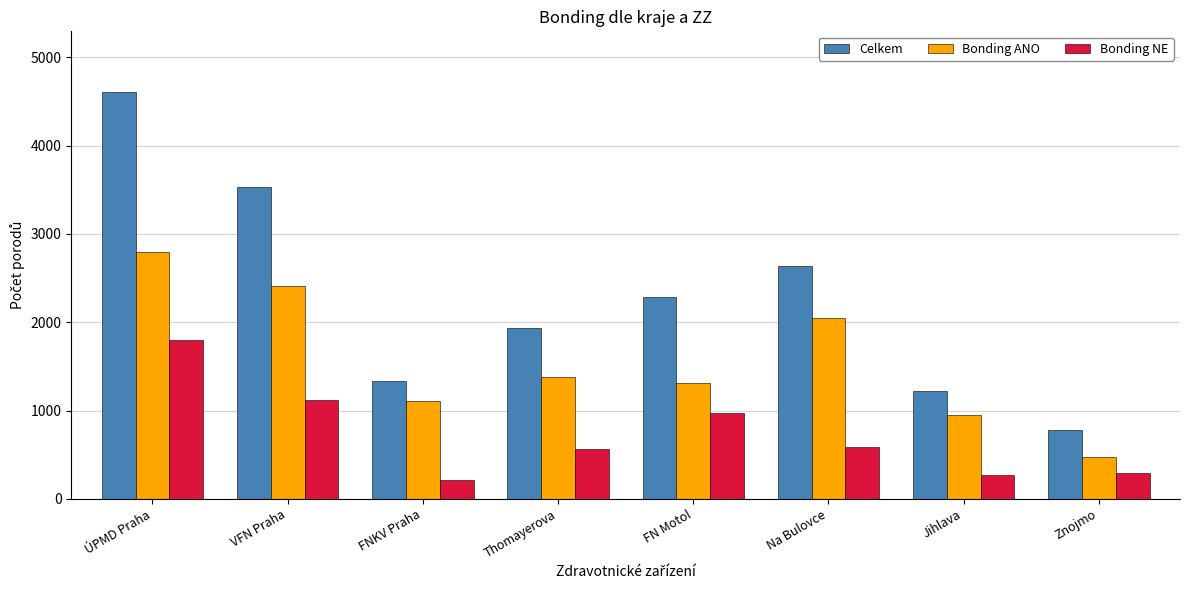

At how many categories does at least one series exceed 843?

7